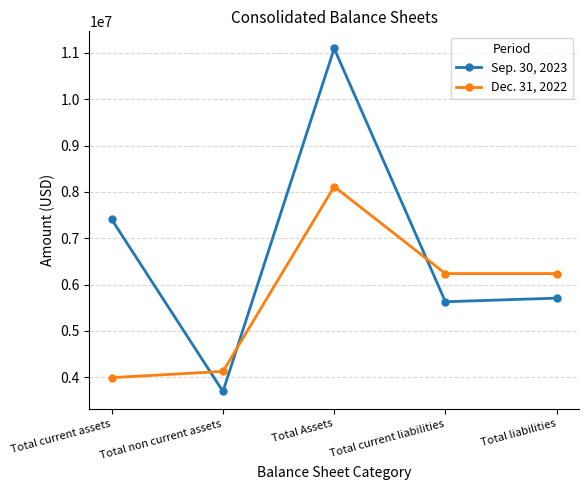

True or false: Dec. 31, 2022 and Sep. 30, 2023 intersect in this chart.

True